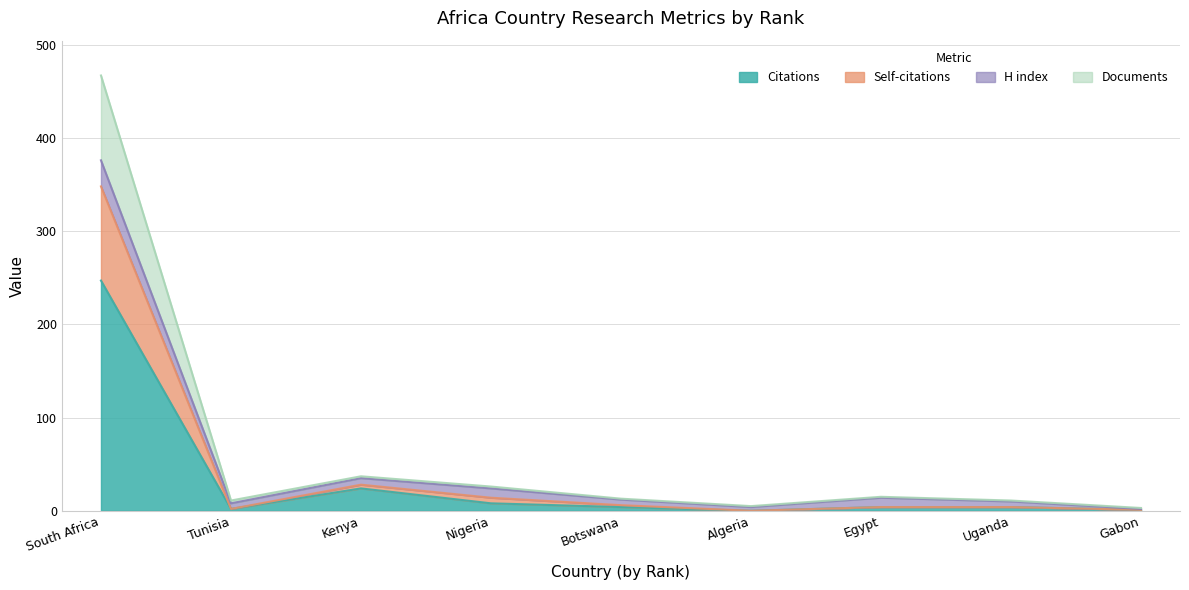

Read the Documents value at Tunisia.

2